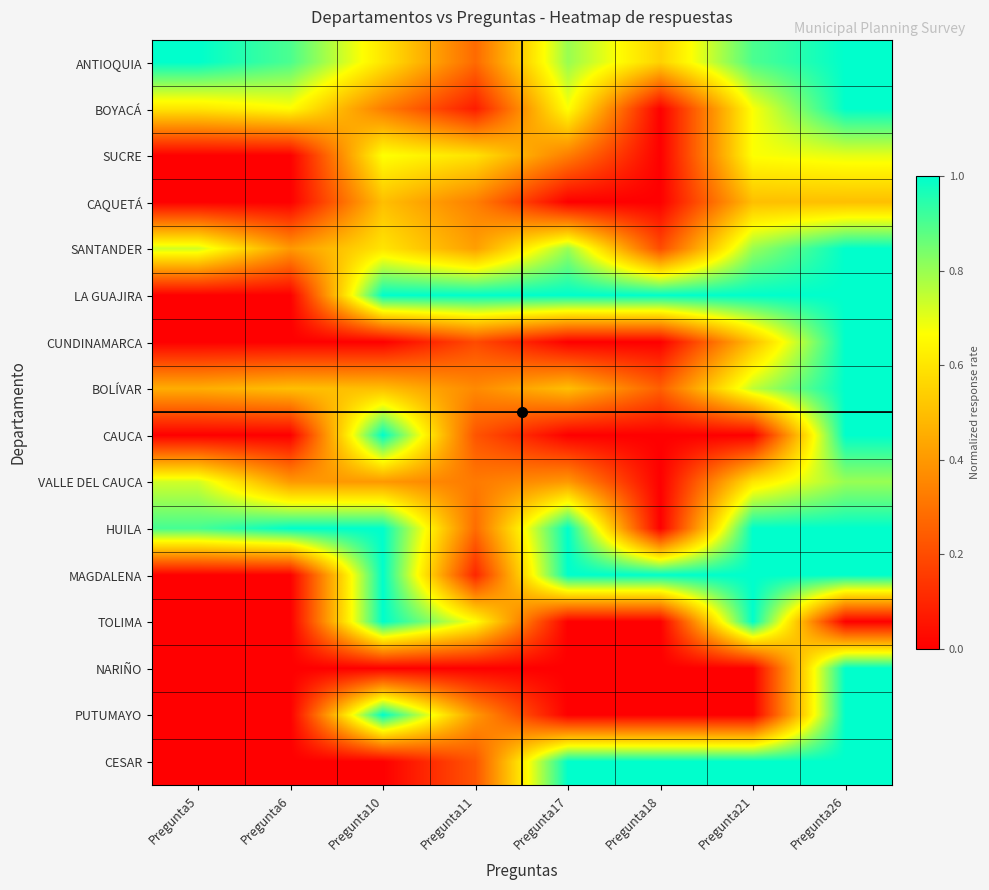

What is the total value across all series at Pregunta5?

4.4